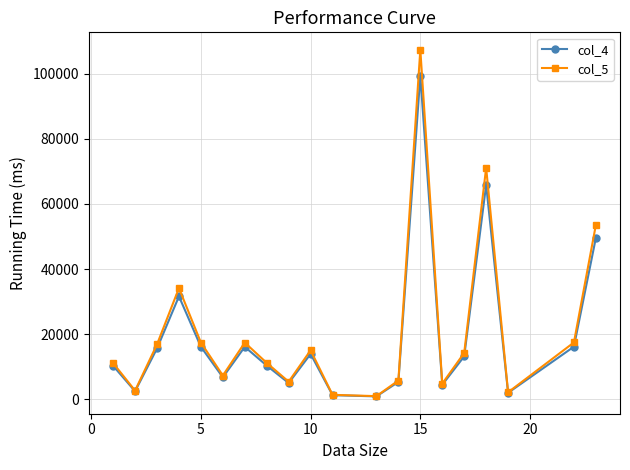

What is the greatest value displayed?

107384.2